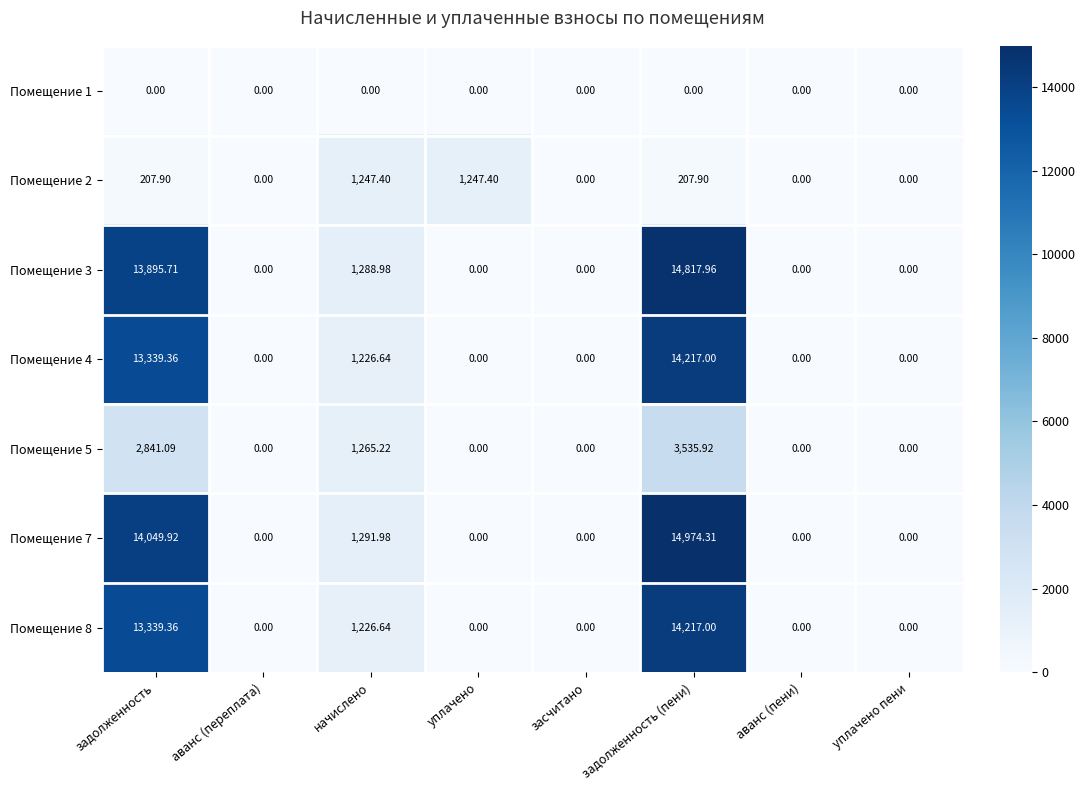

Is the value of Помещение 8 at засчитано greater than the value of Помещение 2 at задолженность?

No